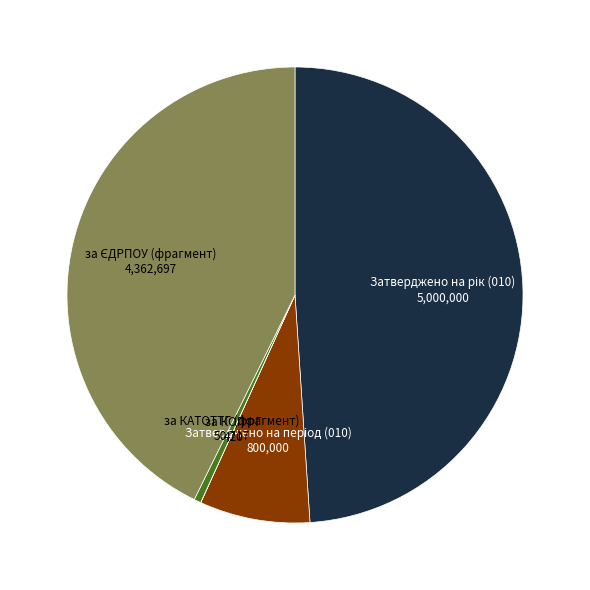

True or false: за КАТОТТГ (фрагмент) accounts for 0% of the total.

True